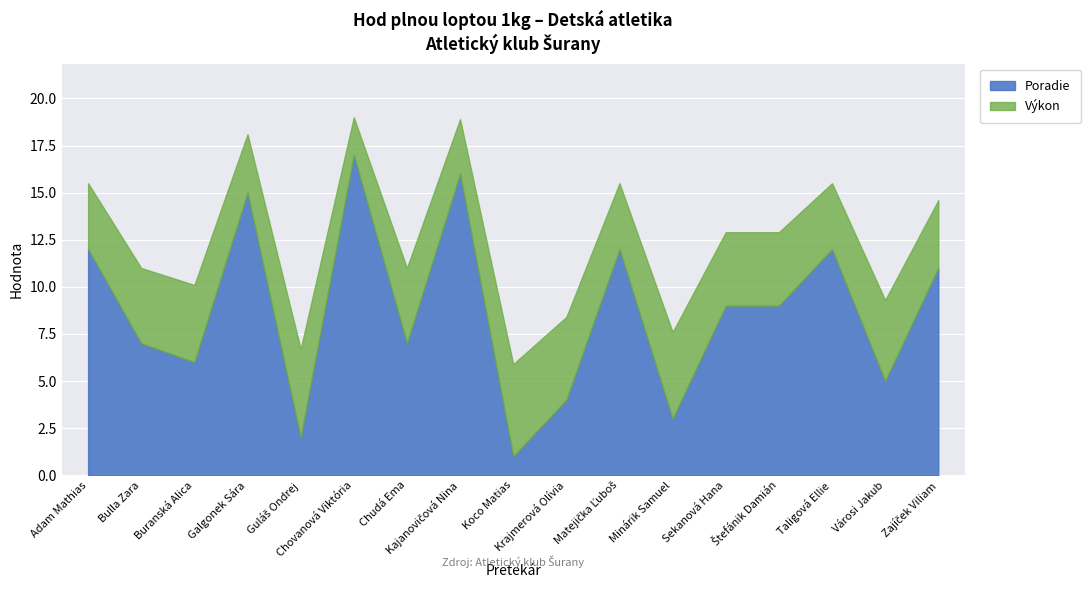

At which category is the sum across all series the highest?

Chovanová Viktória